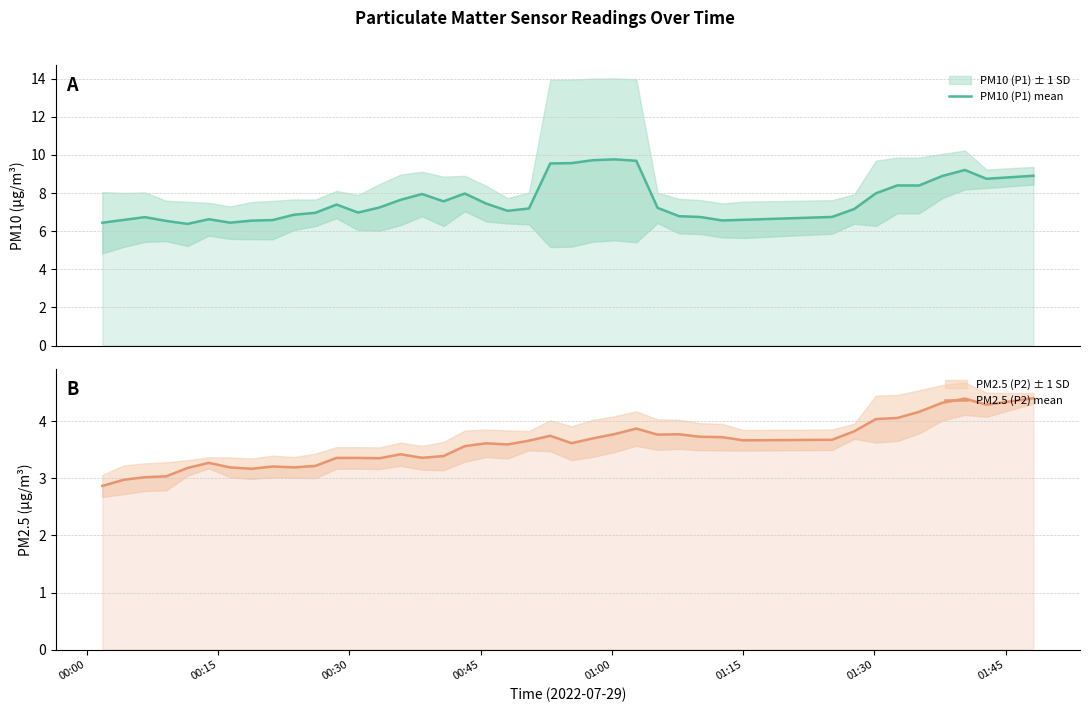

Rank the series by their maximum value, from lowest to highest.

PM2.5 (P2) mean, PM10 (P1) mean